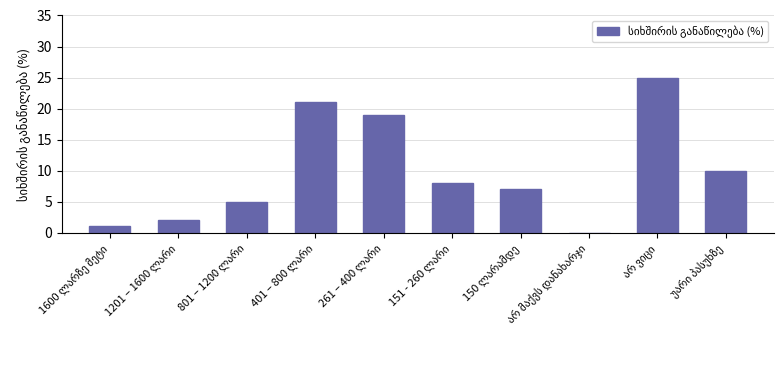

What is the sum of all values?

98